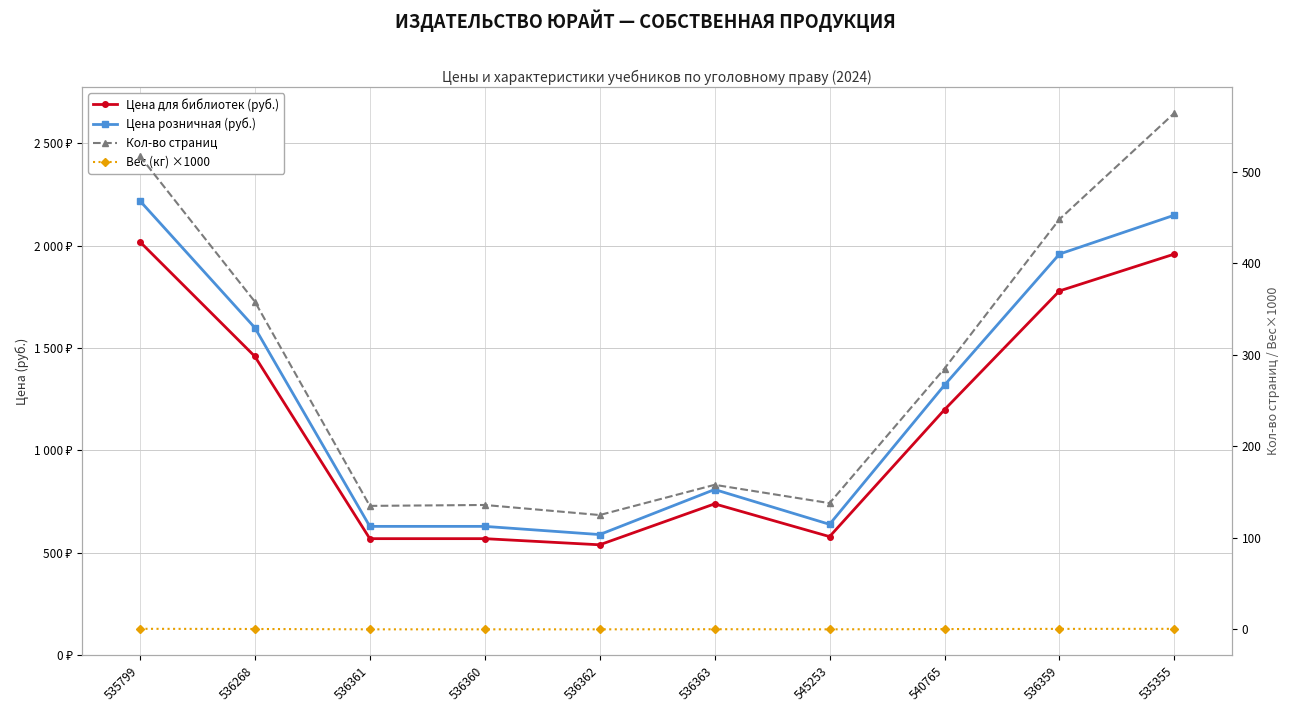

What position from the left is 536361?

3